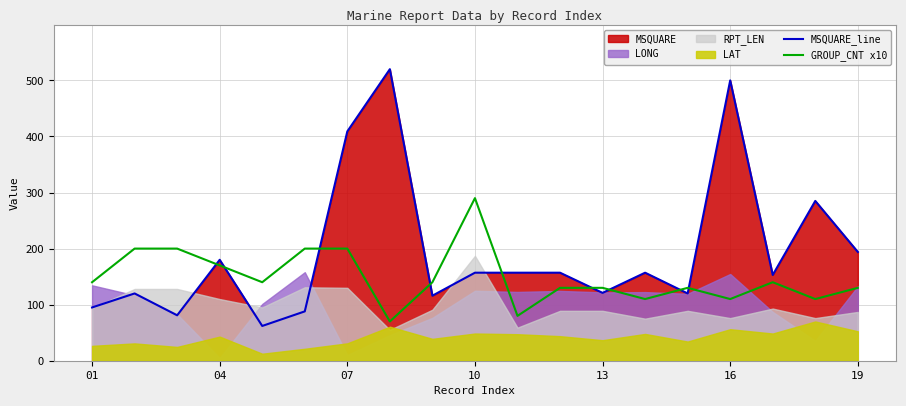

What is the lowest value of the MSQUARE_line series?

62